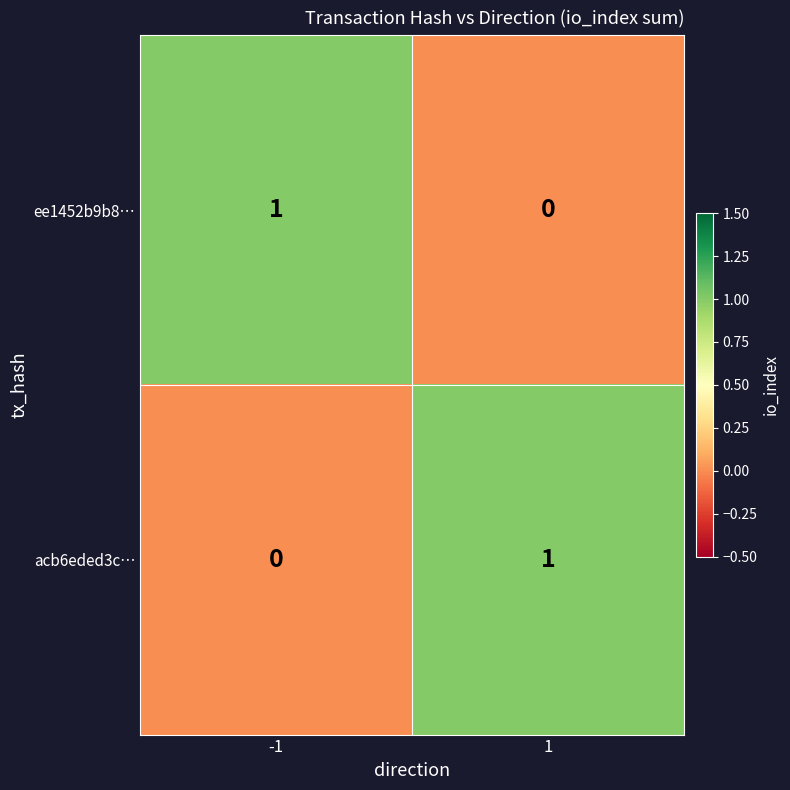

Is the value of acb6eded3c… at 1 greater than the value of ee1452b9b8… at 1?

Yes